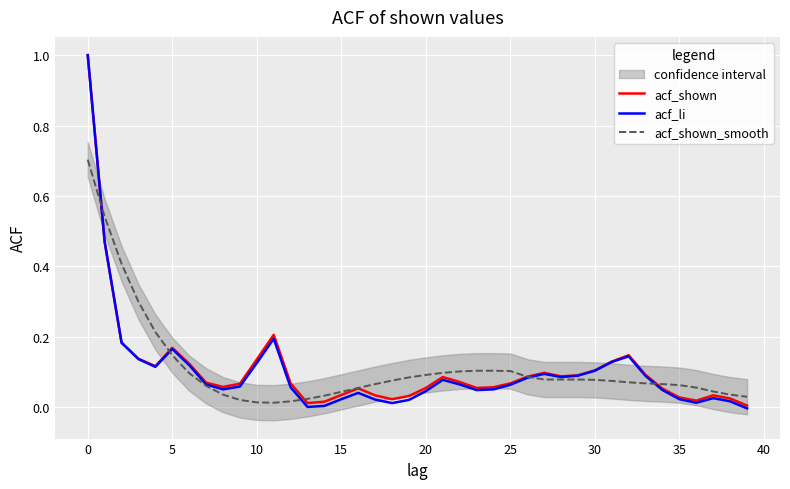

How many values in acf_li are below zero?

1